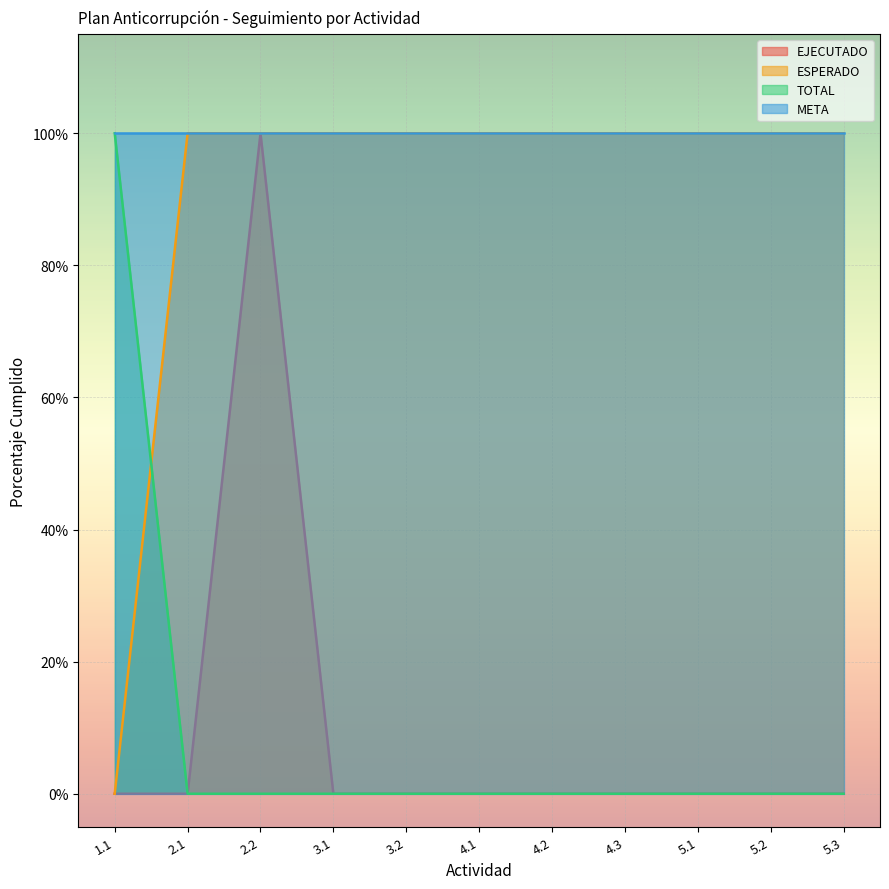

True or false: TOTAL and EJECUTADO intersect in this chart.

False